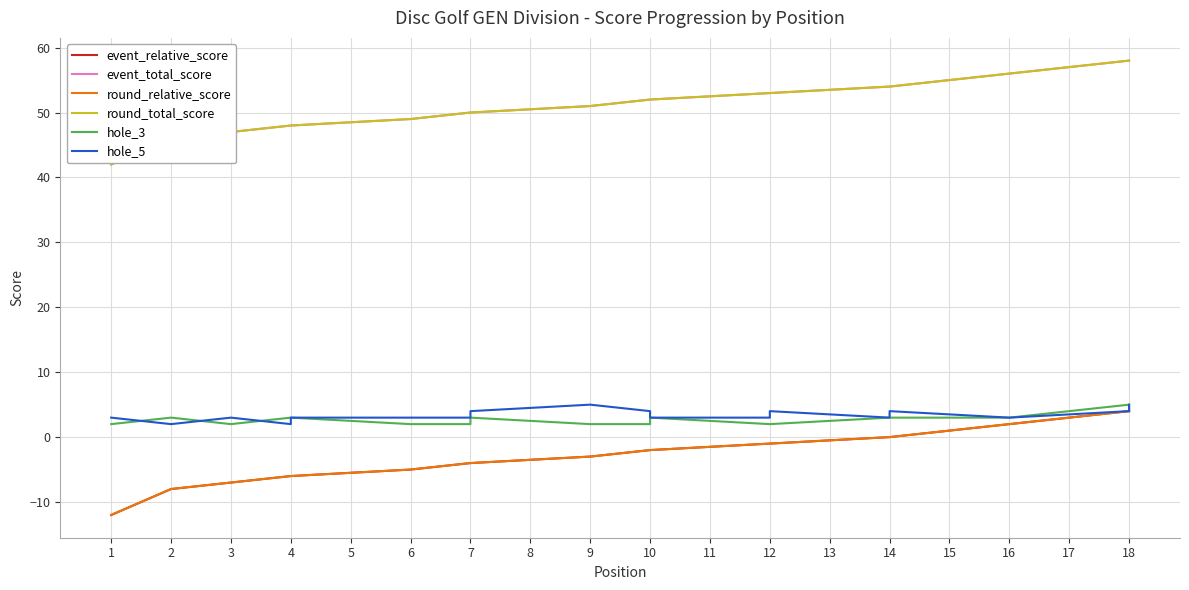

True or false: hole_3 has a value of 2 at 10.

False